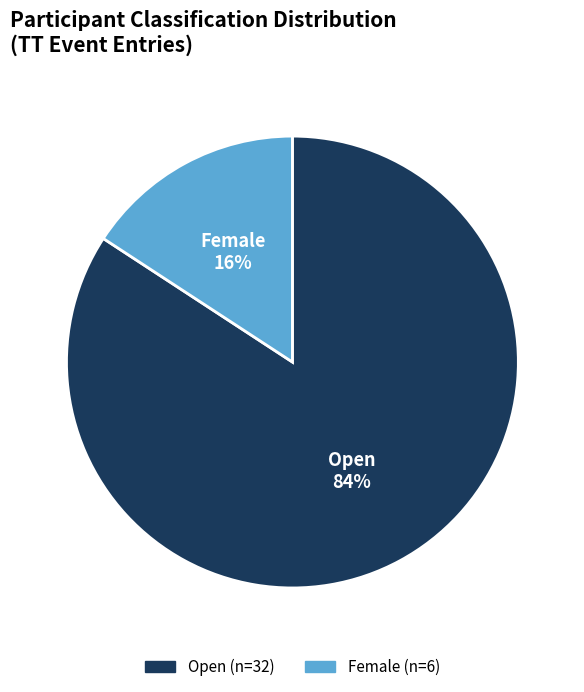

The Open slice represents 84% of the pie. True or false?

True